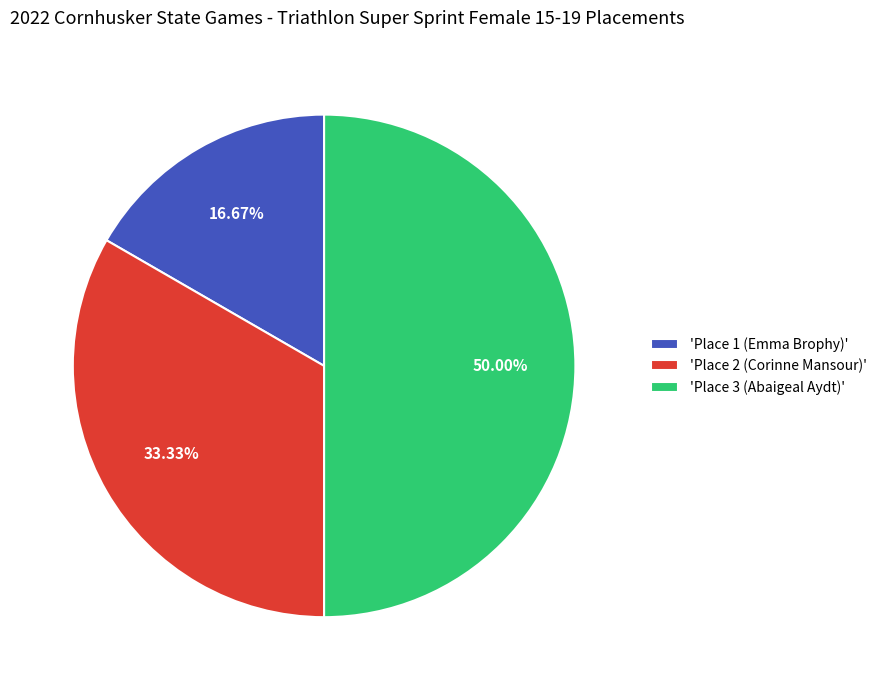

Which category has the smallest portion of the pie?

'Place 1 (Emma Brophy)'